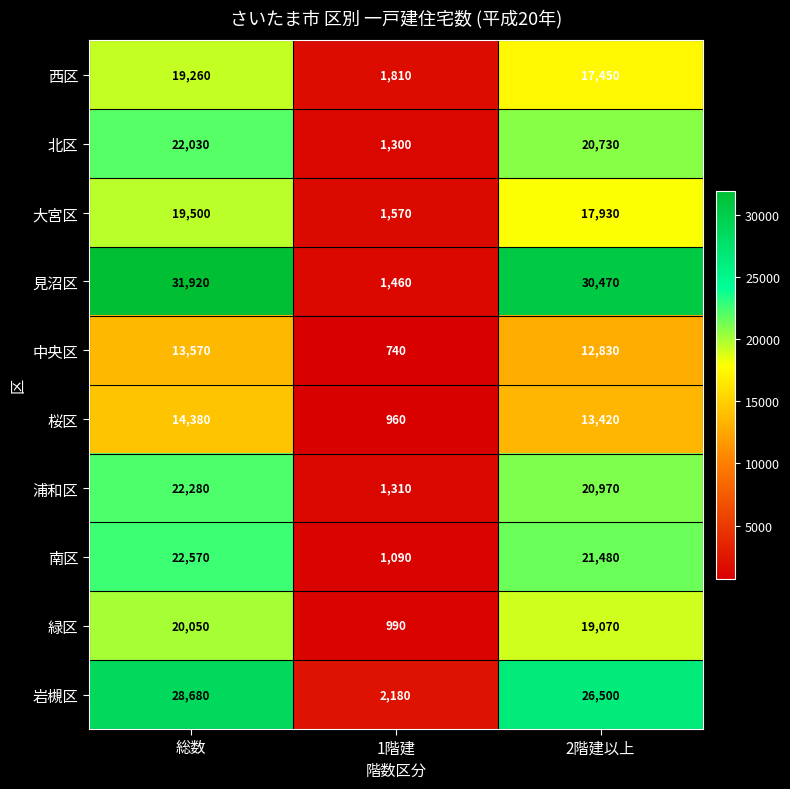

At how many categories does at least one series exceed 4284?

2